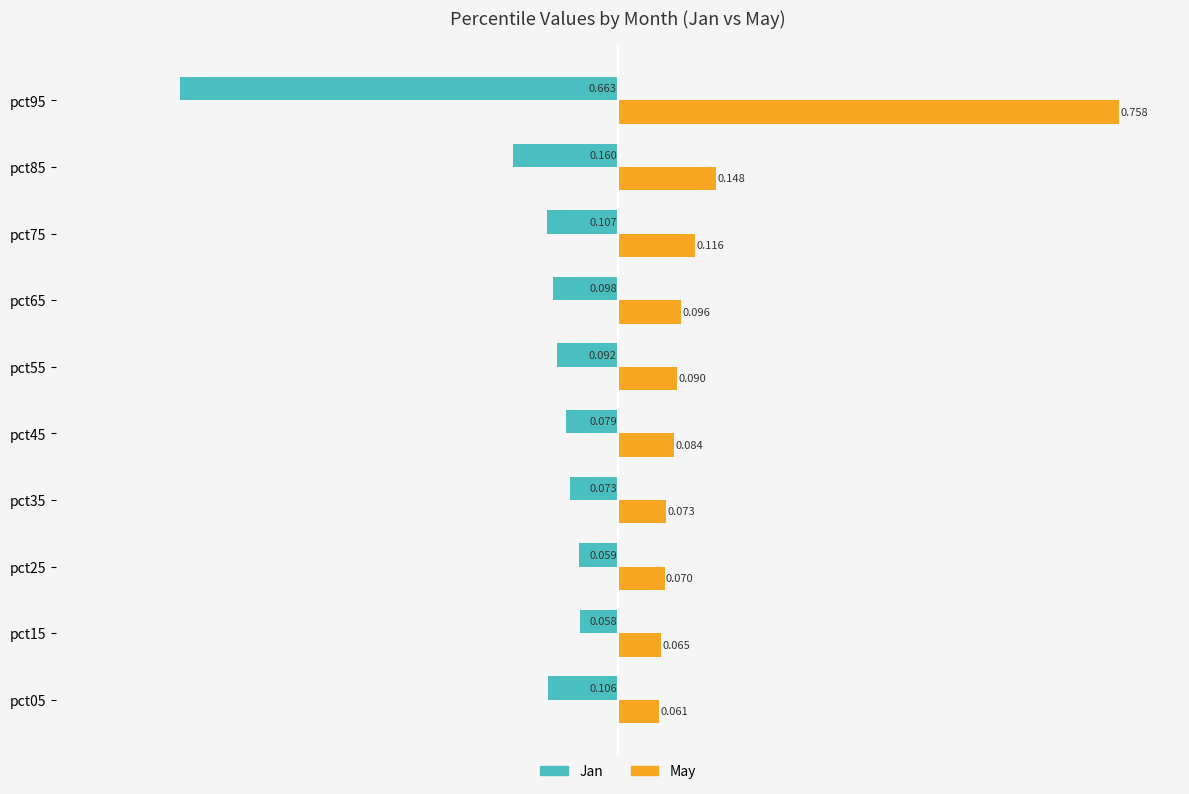

Rank the series at pct95 from lowest to highest value.

Jan, May